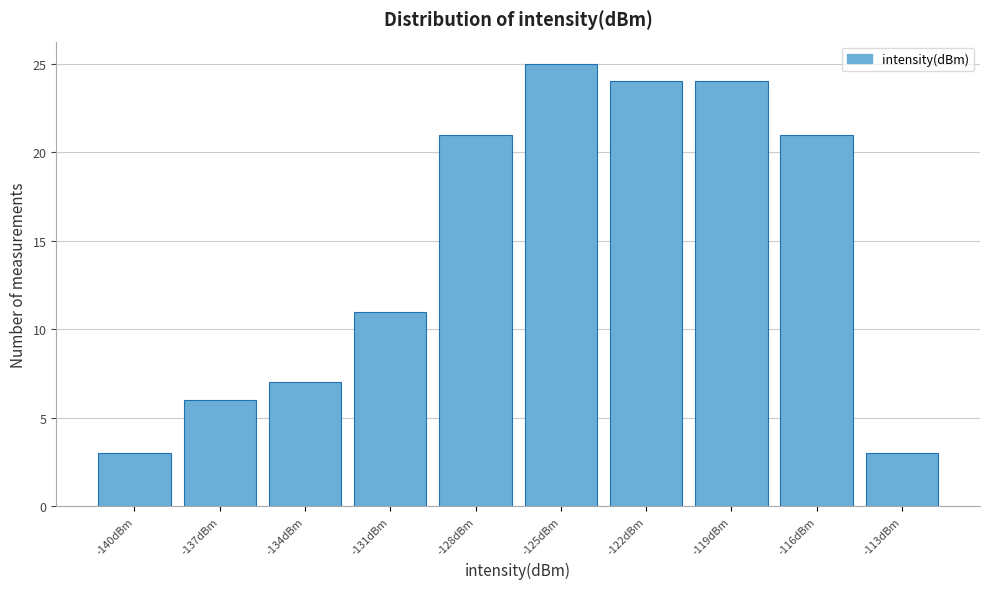

Reading left to right, what are all the values shown in this chart?

3	6	7	11	21	25	24	24	21	3